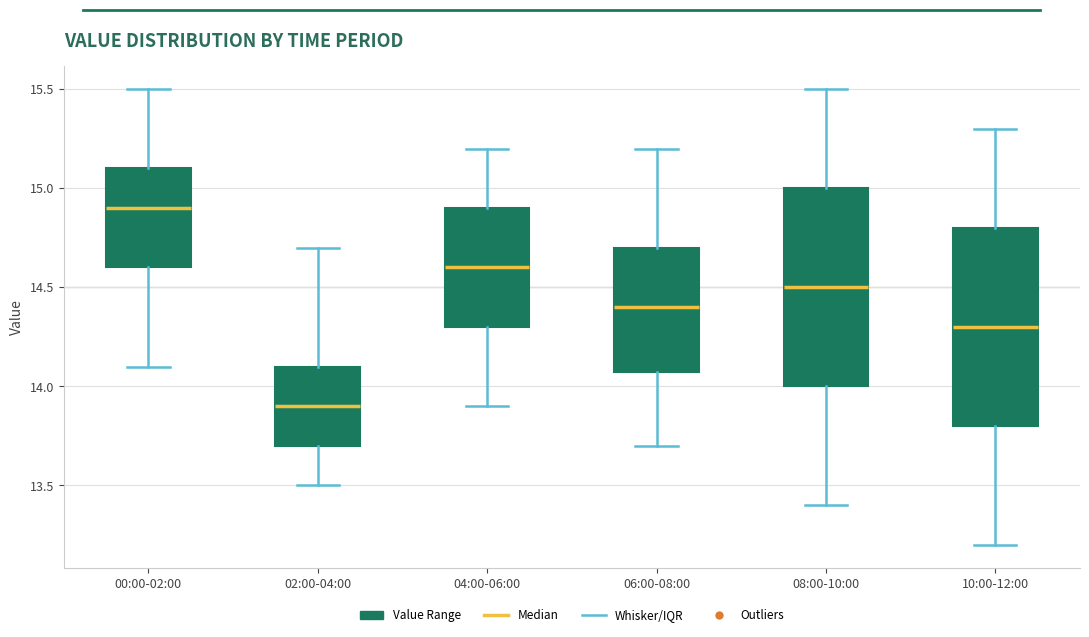

Reading left to right, read every box against the y-axis: the position of its median line, the range the box covers, and the ends of its whiskers. The values are not printed on the chart, so give them approximately, as read against the axis.

00:00-02:00: median 14.9, box 14.6 to 15.1, whiskers 14.1 to 15.5
02:00-04:00: median 13.9, box 13.7 to 14.1, whiskers 13.5 to 14.7
04:00-06:00: median 14.6, box 14.3 to 14.9, whiskers 13.9 to 15.2
06:00-08:00: median 14.4, box 14.1 to 14.7, whiskers 13.7 to 15.2
08:00-10:00: median 14.5, box 14.0 to 15.0, whiskers 13.4 to 15.5
10:00-12:00: median 14.3, box 13.8 to 14.8, whiskers 13.2 to 15.3